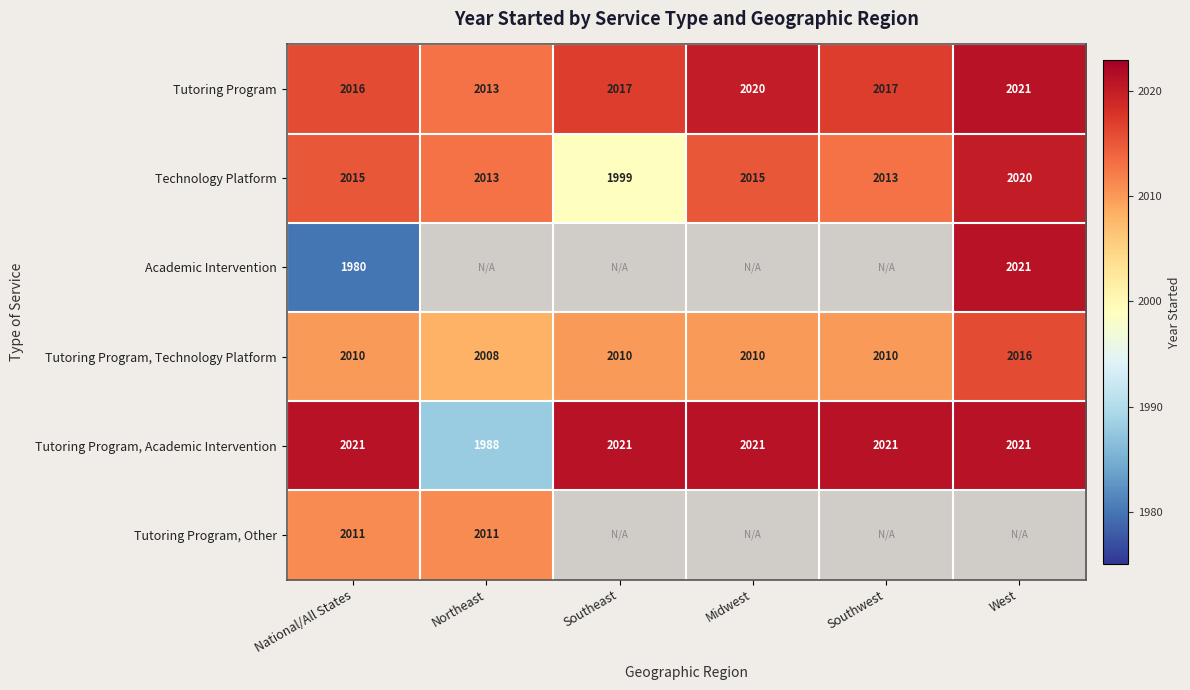

Between Southwest and Northeast, which is larger?

Southwest